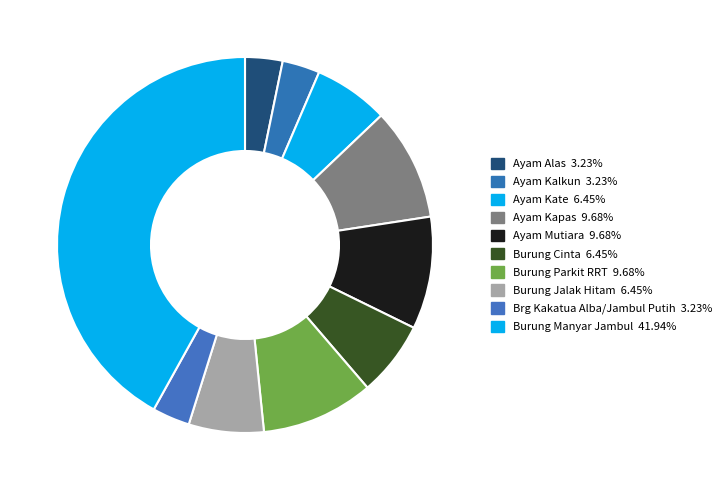

Is Burung Cinta the majority of the pie?

No